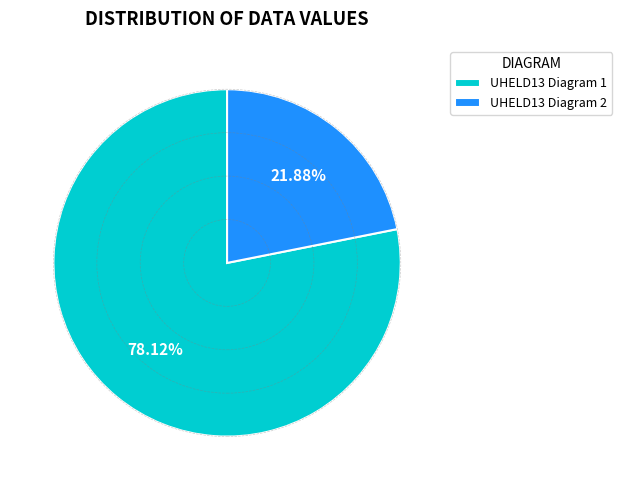

Which slice is the largest?

UHELD13 Diagram 1